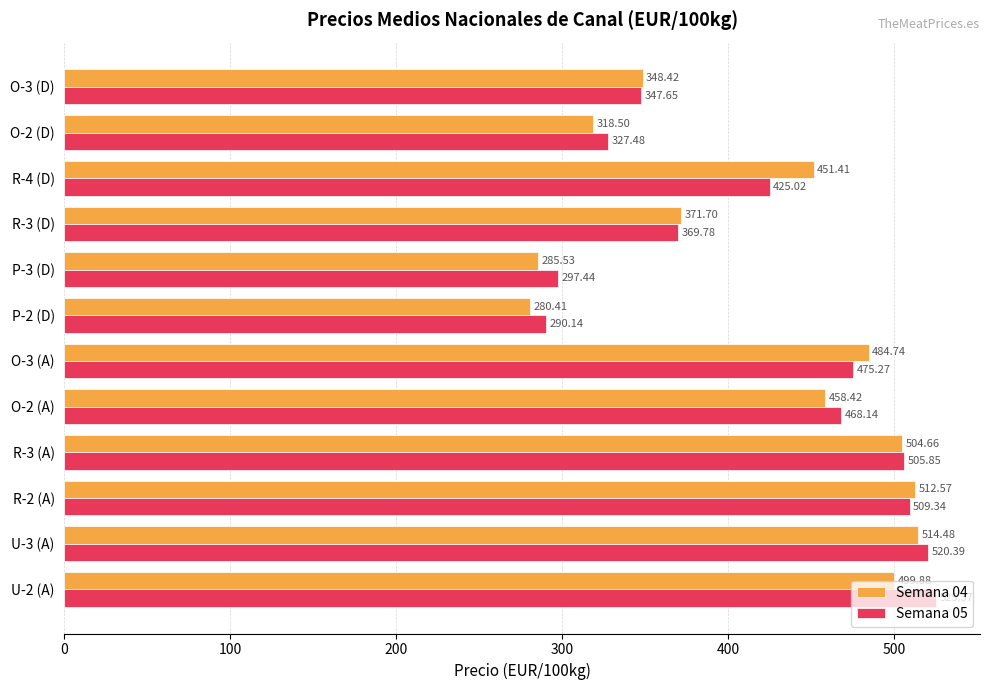

What is the difference between the Semana 05 values at U-2 (A) and P-2 (D)?

235.2